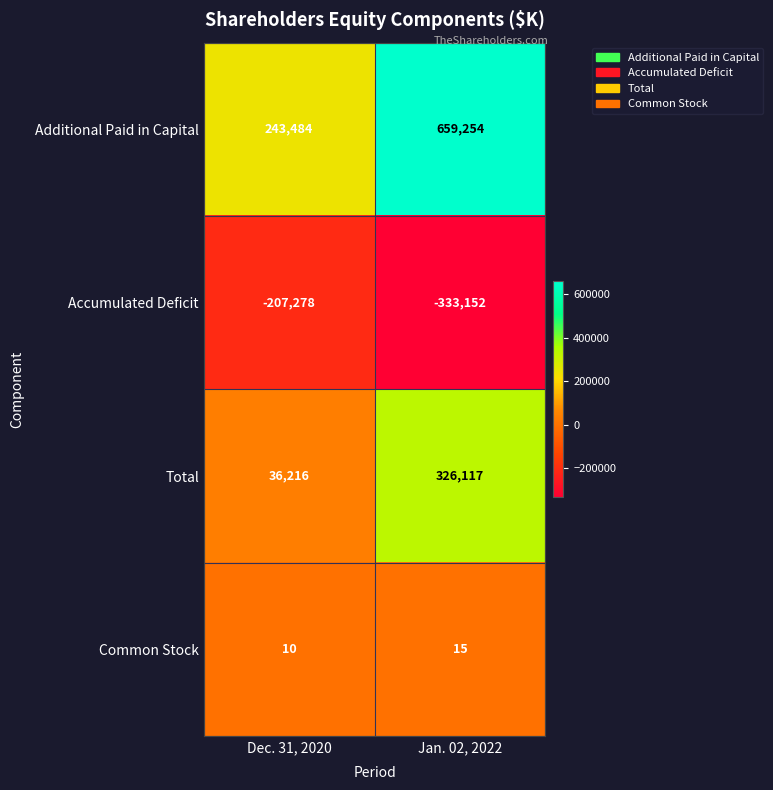

What is the minimum value shown in the chart?

-333152